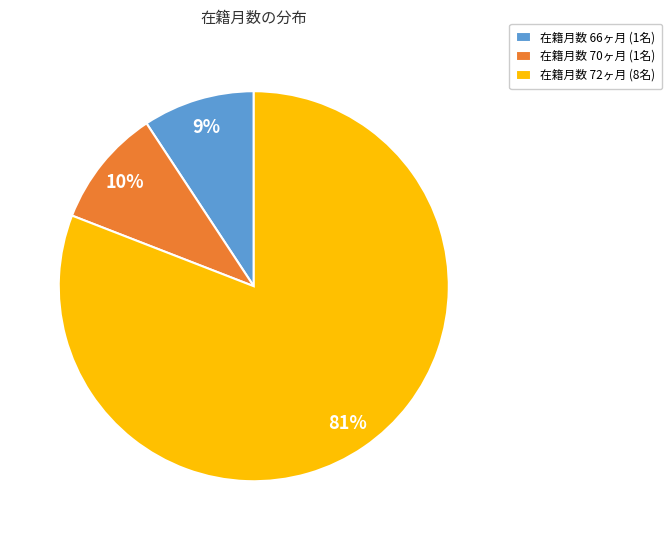

What is the ratio of the value at 在籍月数 70ヶ月 (1名) to the value at 在籍月数 66ヶ月 (1名)?

1.1